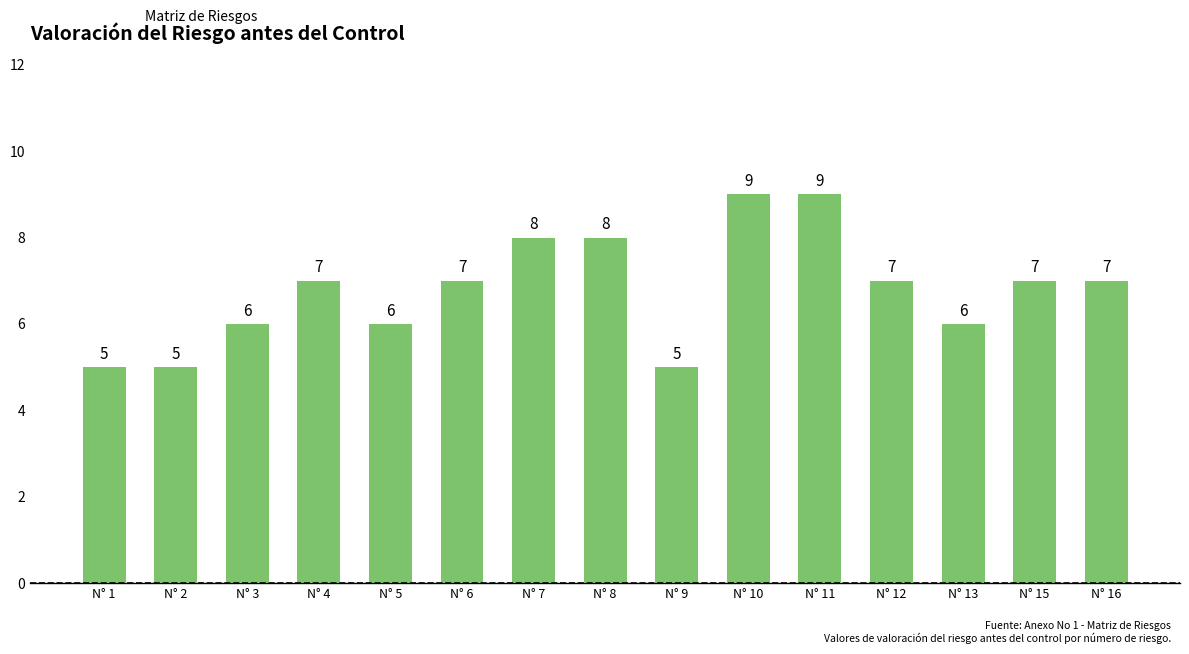

Reading left to right, what are all the values shown in this chart?

N° 1=5	N° 2=5	N° 3=6	N° 4=7	N° 5=6	N° 6=7	N° 7=8	N° 8=8	N° 9=5	N° 10=9	N° 11=9	N° 12=7	N° 13=6	N° 15=7	N° 16=7